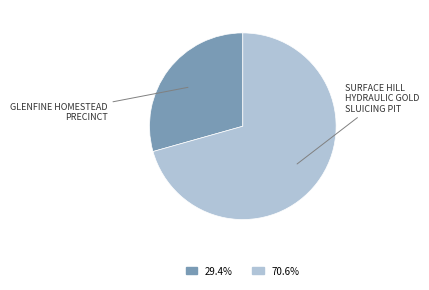

Is there a majority slice in this chart?

Yes